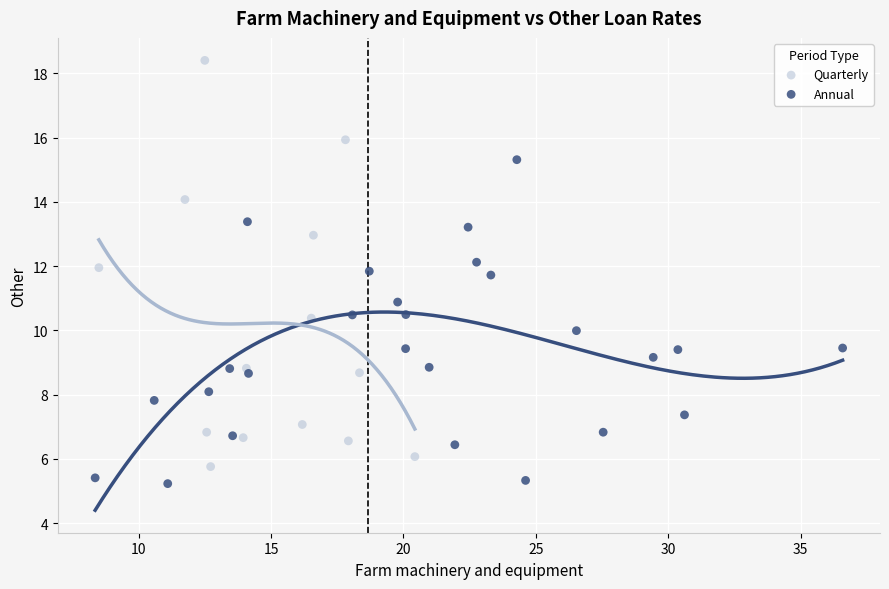

Which series contains the highest Y value?

Quarterly